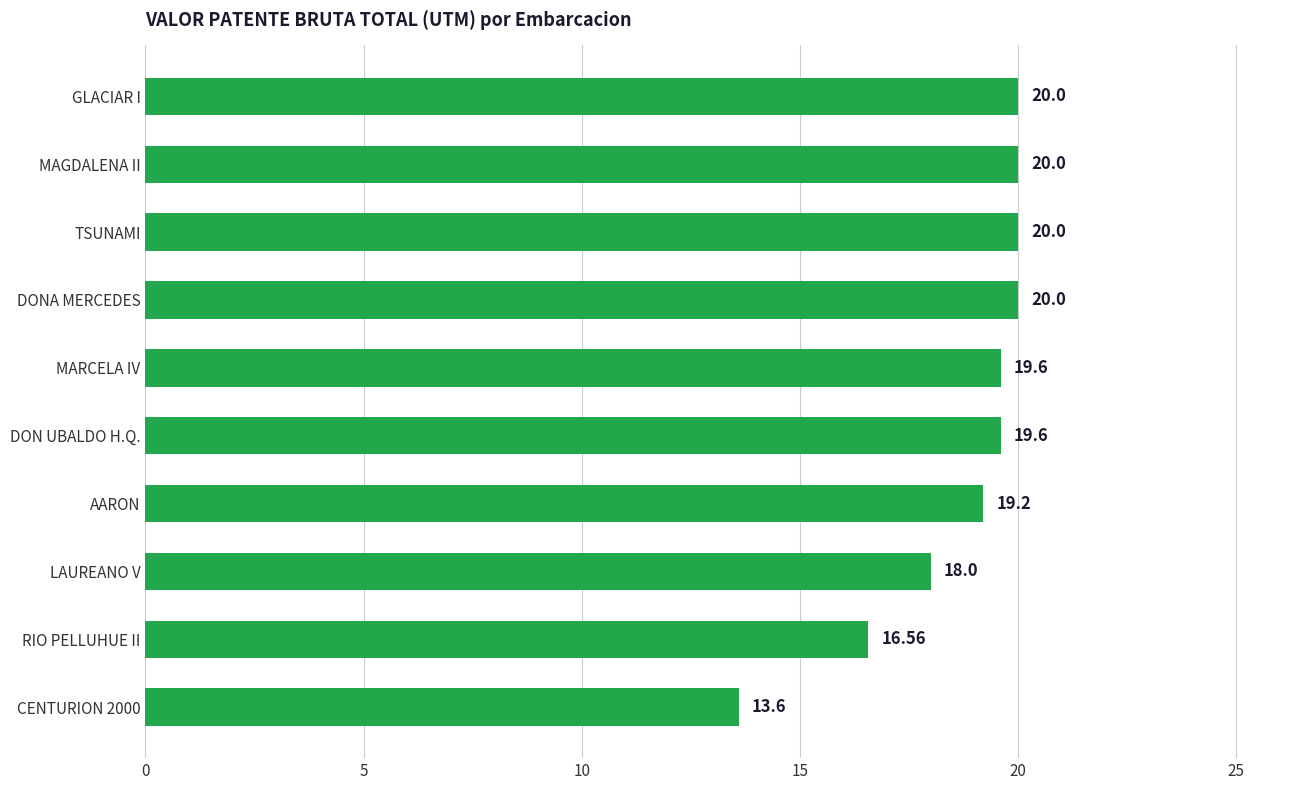

What is the sum of the values at TSUNAMI and MARCELA IV?

39.6